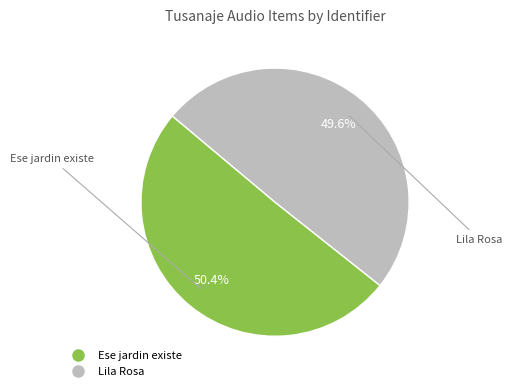

What percentage is the Ese jardin existe slice, to the nearest percent?

50%